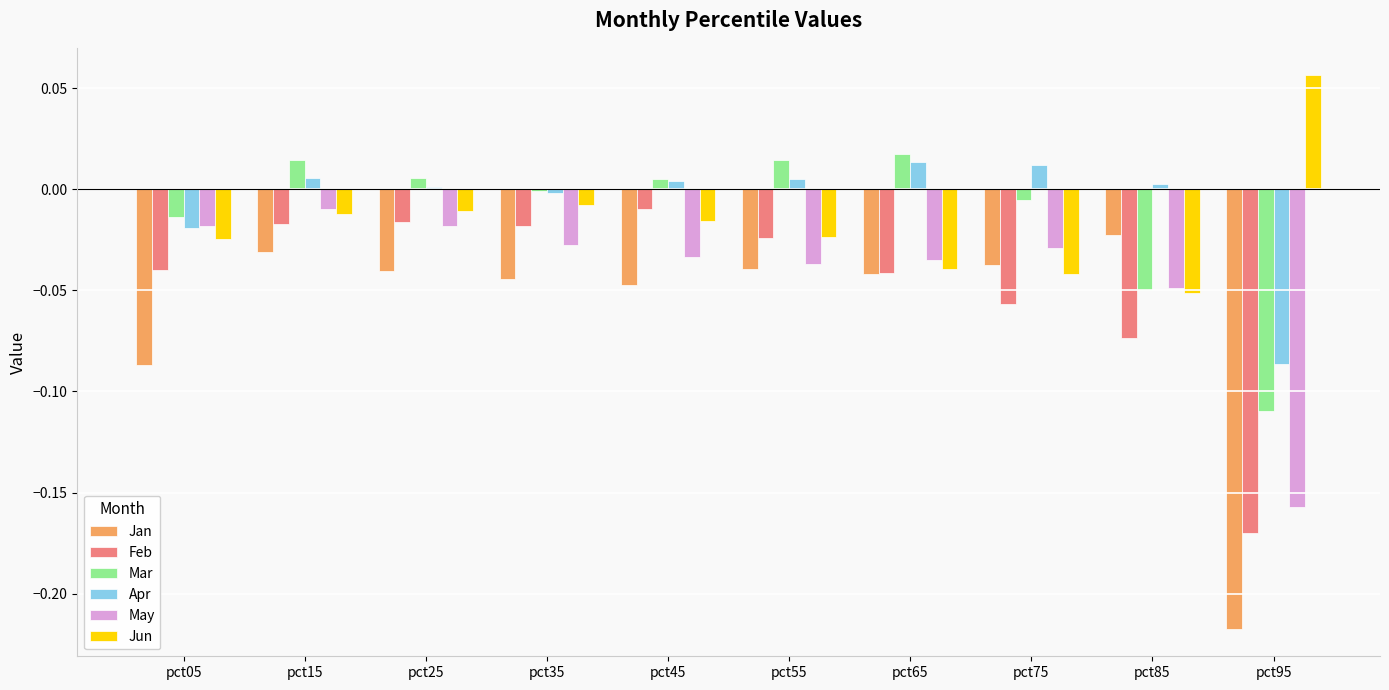

The May series shows -0.0 at pct05. True or false?

True